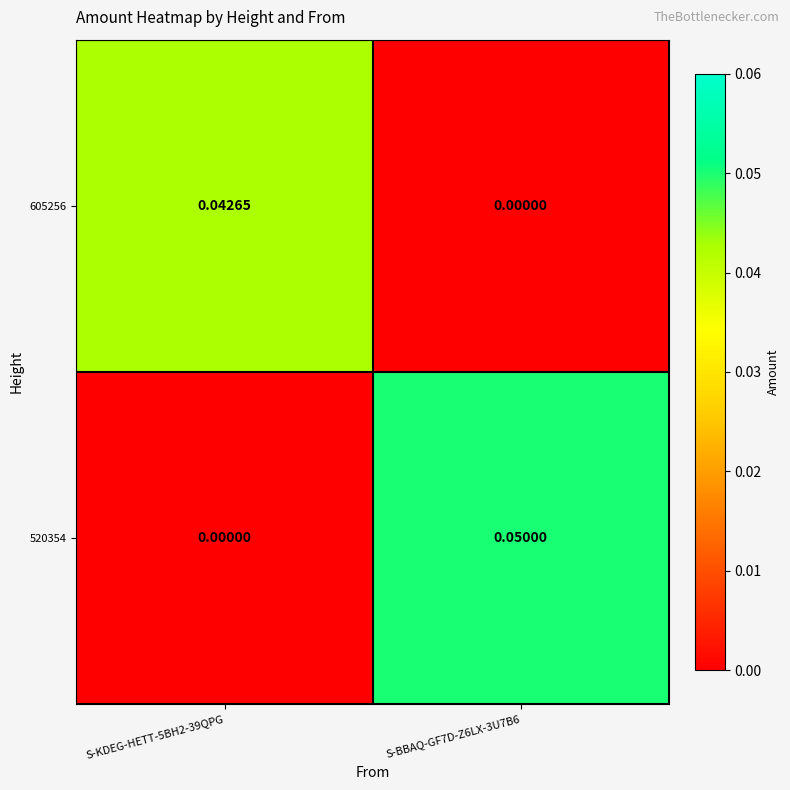

Is the value of 605256 at S-BBAQ-GF7D-Z6LX-3U7B6 greater than the value of 520354 at S-BBAQ-GF7D-Z6LX-3U7B6?

No